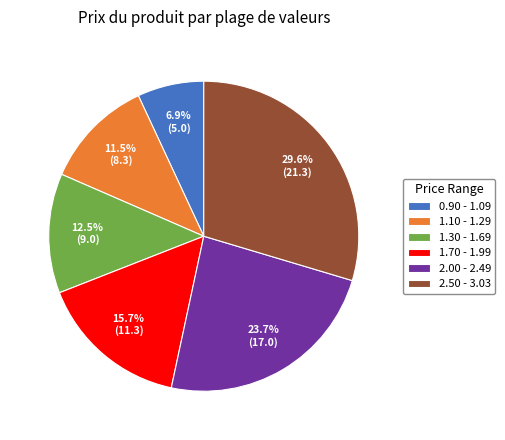

Rank the categories by value from lowest to highest.

0.90 - 1.09, 1.10 - 1.29, 1.30 - 1.69, 1.70 - 1.99, 2.00 - 2.49, 2.50 - 3.03